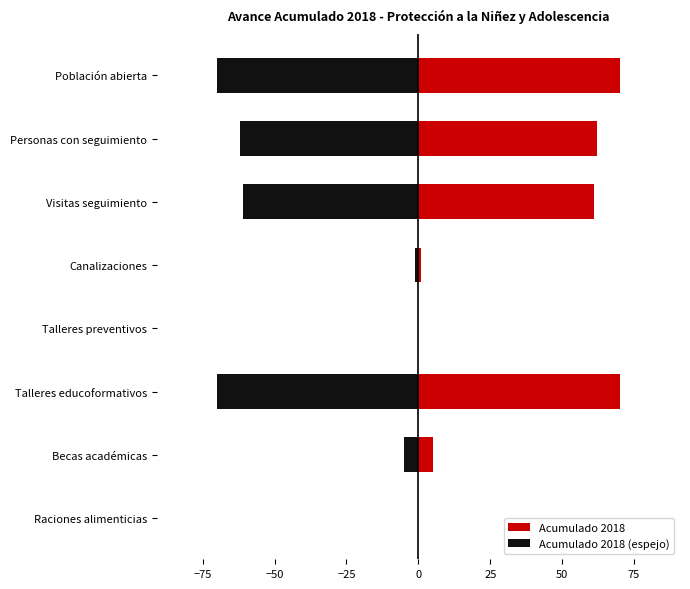

Which series has the largest total across all categories?

Acumulado 2018